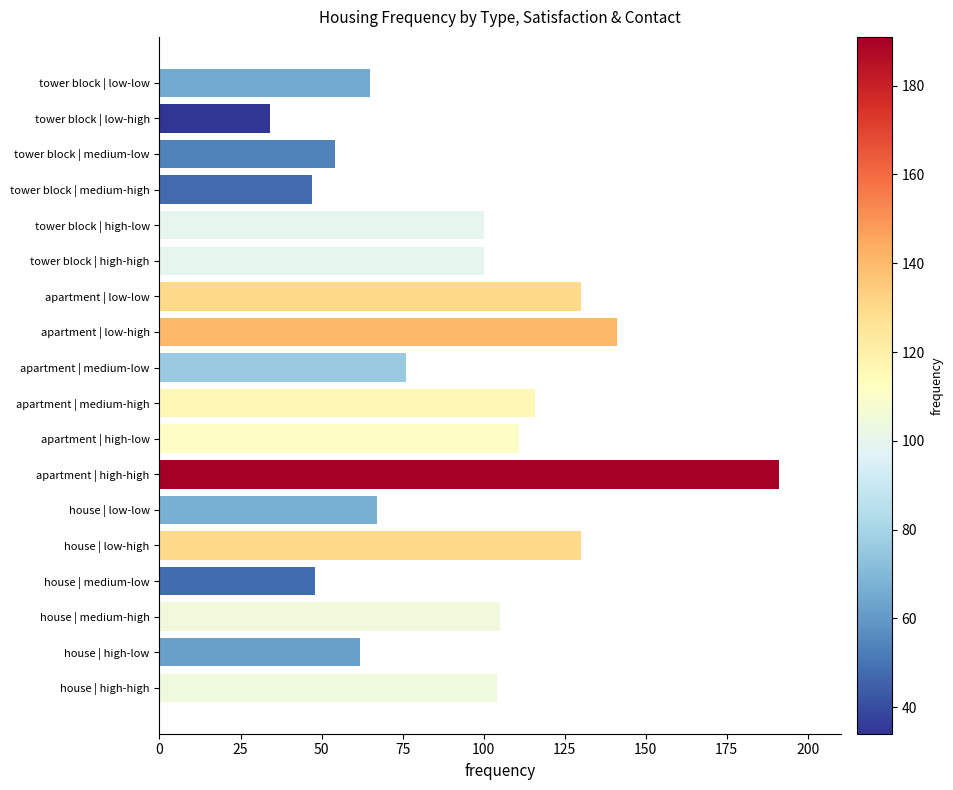

Is it true that the value at house | high-low is 62?

True